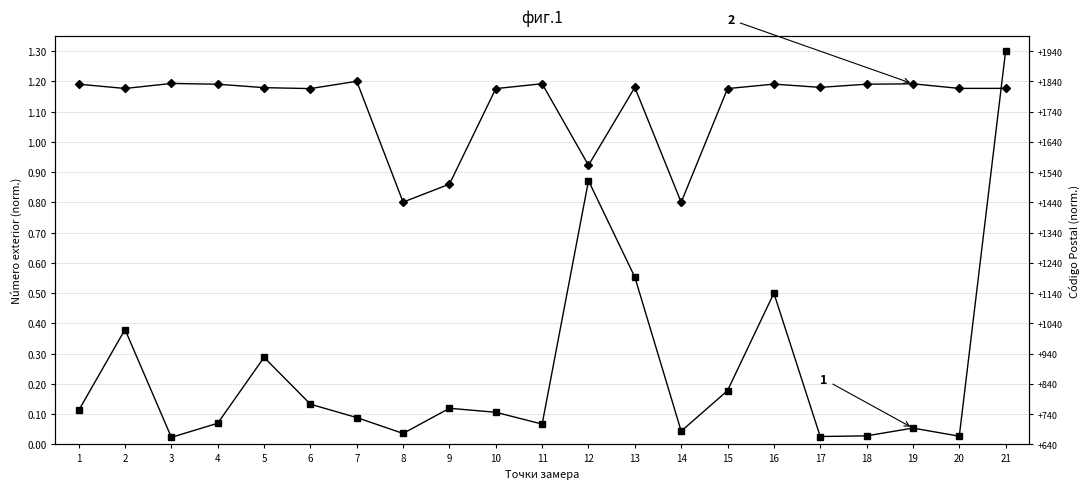

Which has a higher value, 21 or 20?

21